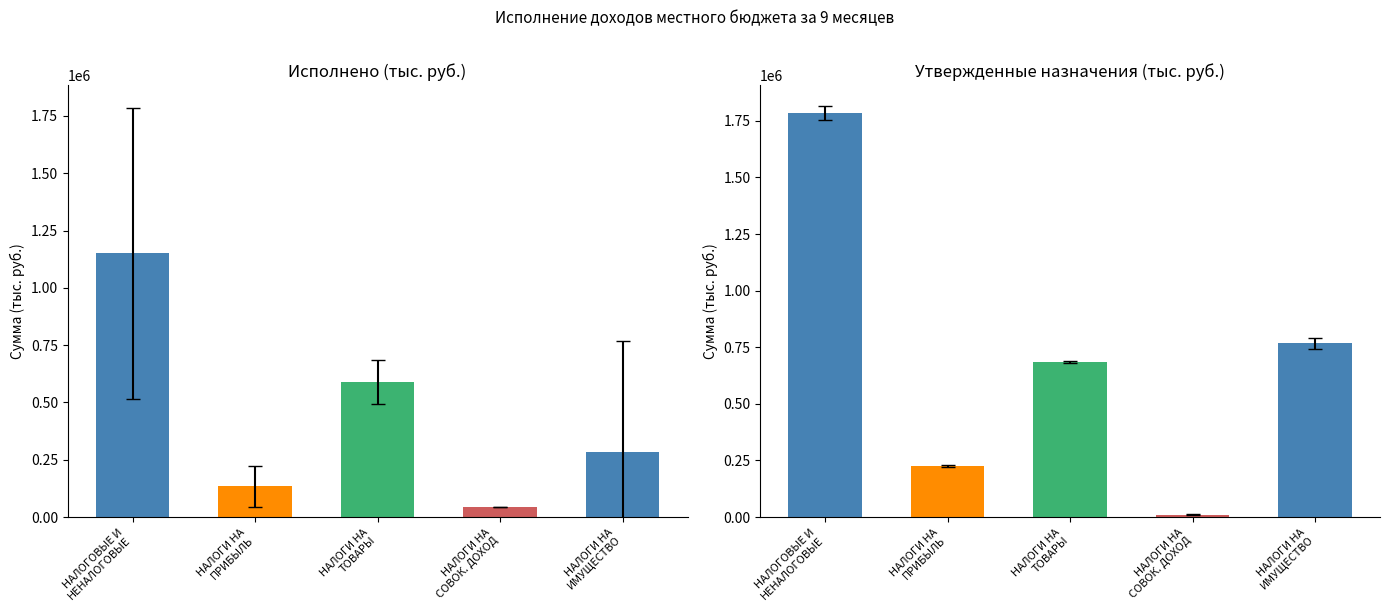

Where does the Утвержденные назначения series first go above 686000?

НАЛОГОВЫЕ И
НЕНАЛОГОВЫЕ